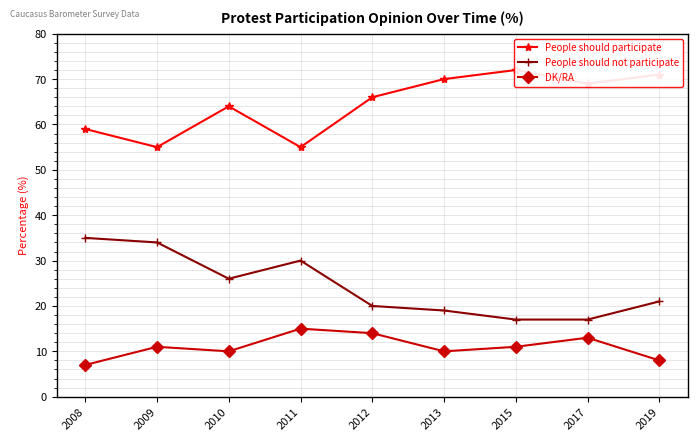

At 2009, list the series in order from largest to smallest.

People should participate, People should not participate, DK/RA